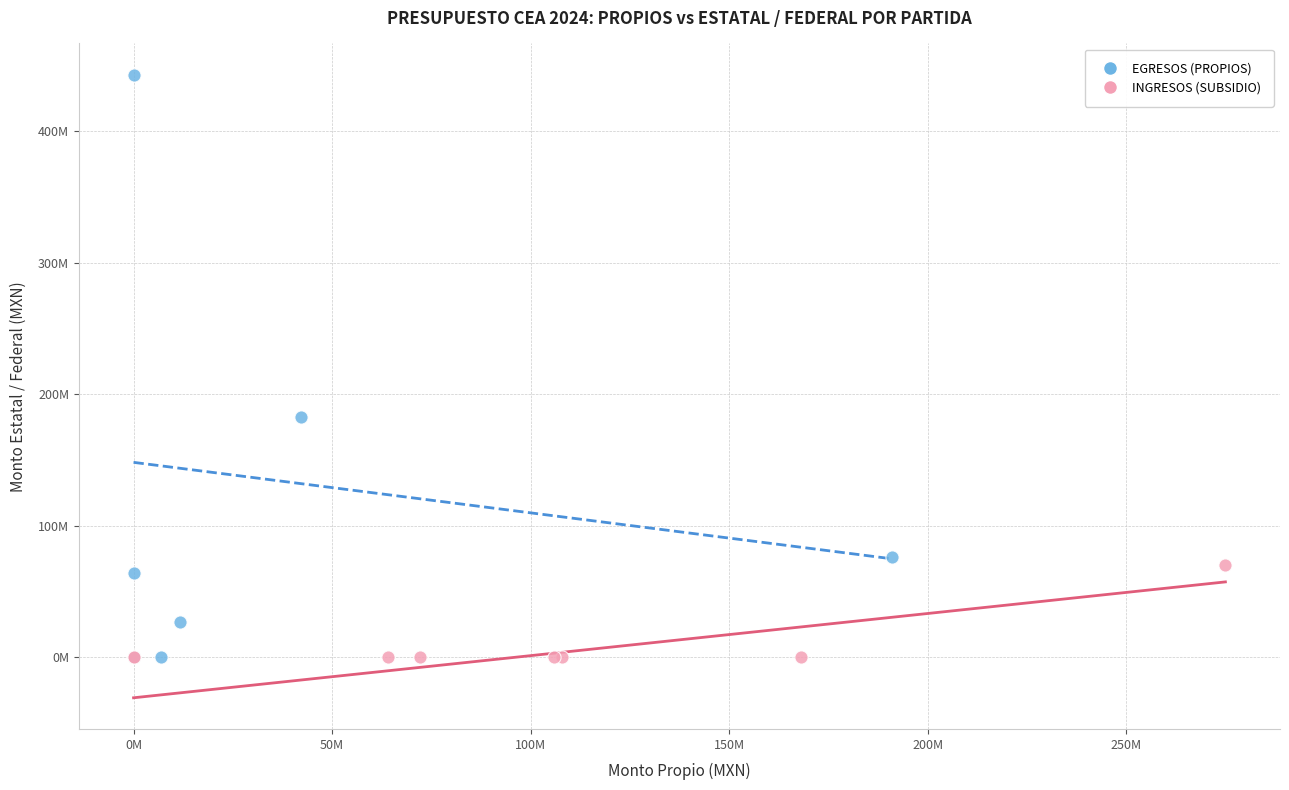

What are all the series names shown in the legend?

EGRESOS (PROPIOS), INGRESOS (SUBSIDIO)